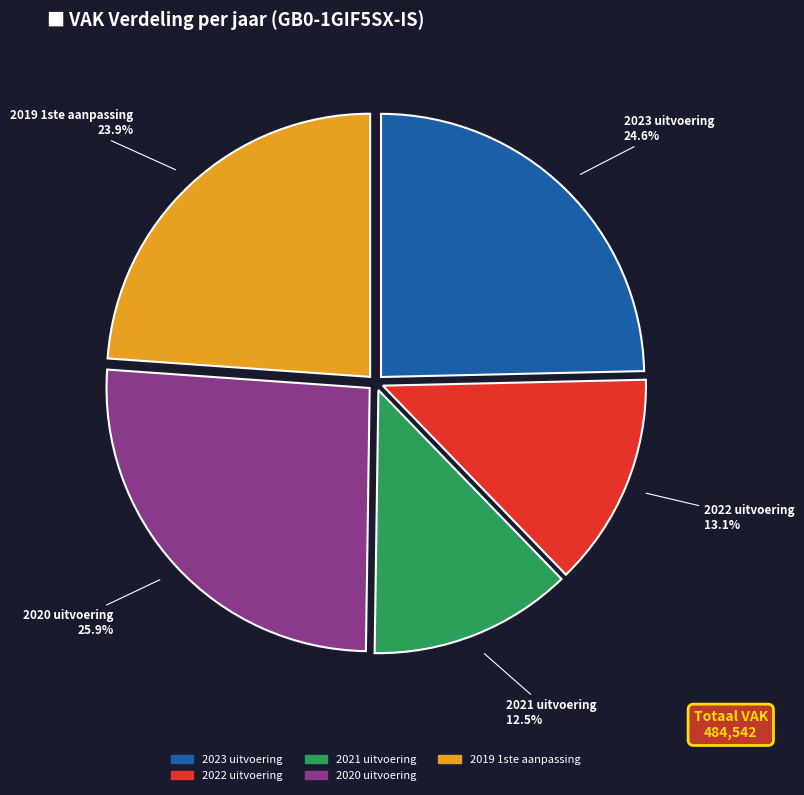

Does 2023 uitvoering represent more than half of the total?

No